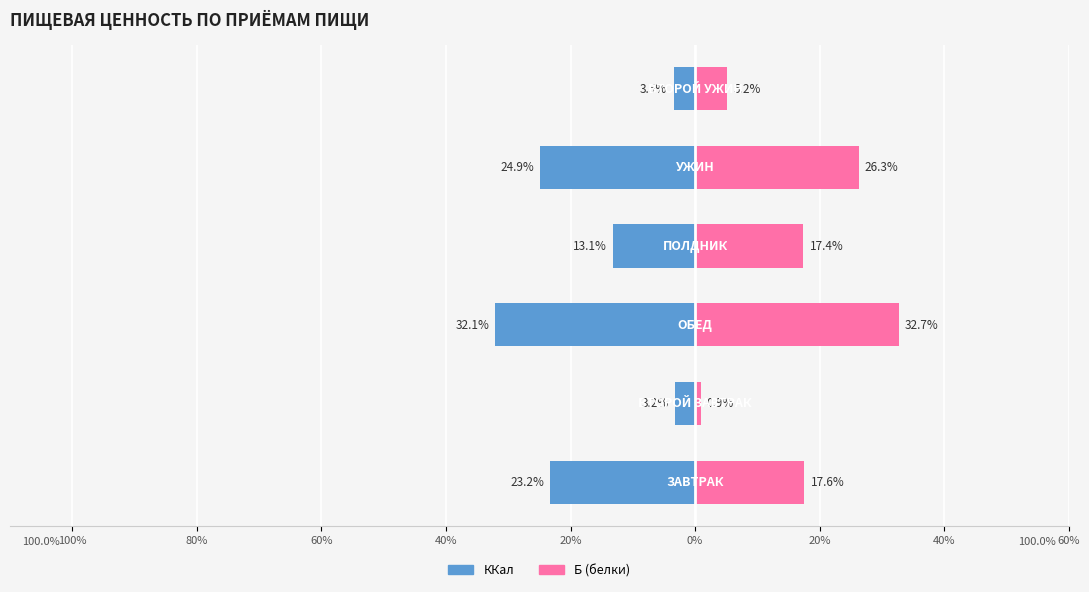

What is the value of the Б (белки) bar at the 1st from the left?

17.6